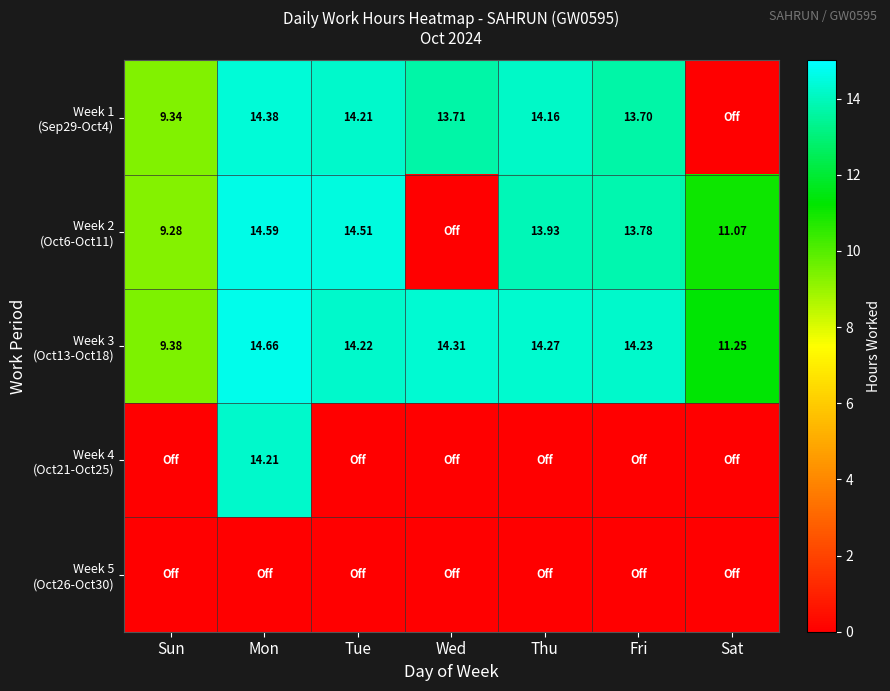

Rank the series by their maximum value, from lowest to highest.

Week 5 (Oct26-Oct30), Week 4 (Oct21-Oct25), Week 1 (Sep29-Oct4), Week 2 (Oct6-Oct11), Week 3 (Oct13-Oct18)